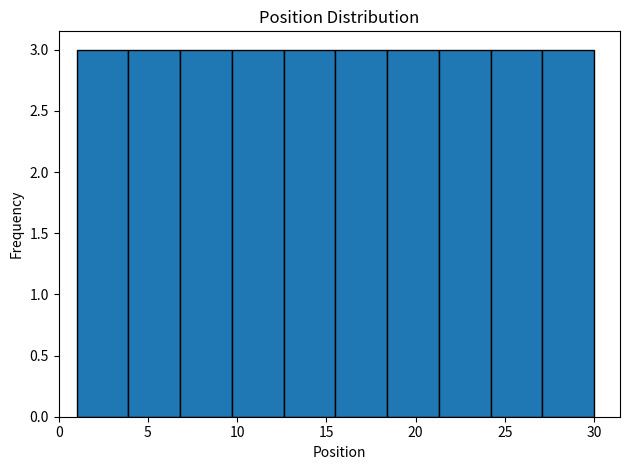

Reading left to right, transcribe this chart: for each bar, give the range it covers on the x-axis and its height. Neither the bar edges nor the heights are printed on the chart, so give them approximately, as read against the axes.

1.0 to 3.9: 3
3.9 to 6.8: 3
6.8 to 9.7: 3
9.7 to 12.6: 3
12.6 to 15.5: 3
15.5 to 18.4: 3
18.4 to 21.3: 3
21.3 to 24.2: 3
24.2 to 27.1: 3
27.1 to 30.0: 3